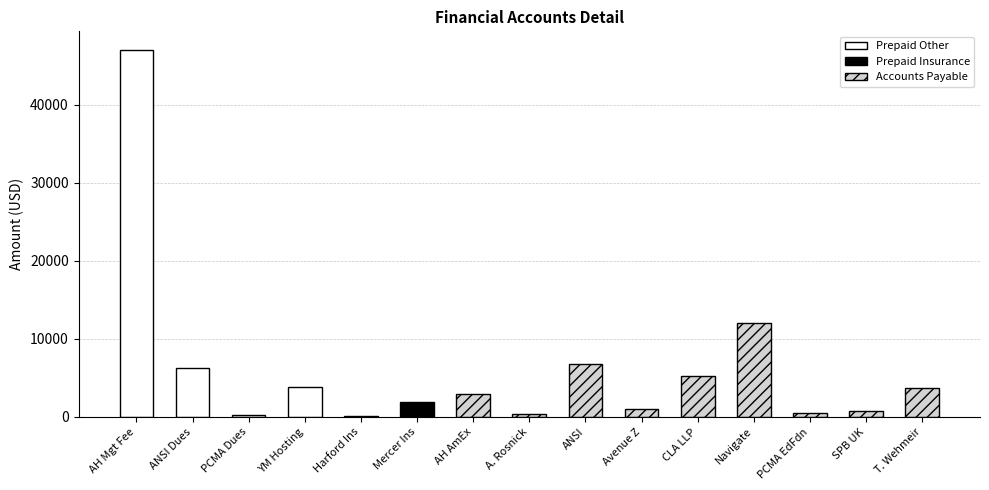

What is the label of the 9th bar from the left?

ANSI